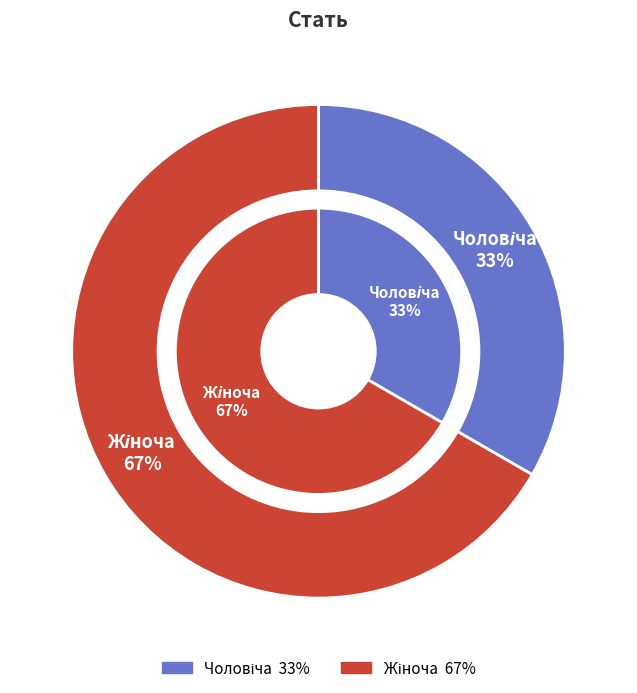

To the nearest percent, what is the combined percentage of Жіноча and Чоловіча?

100%